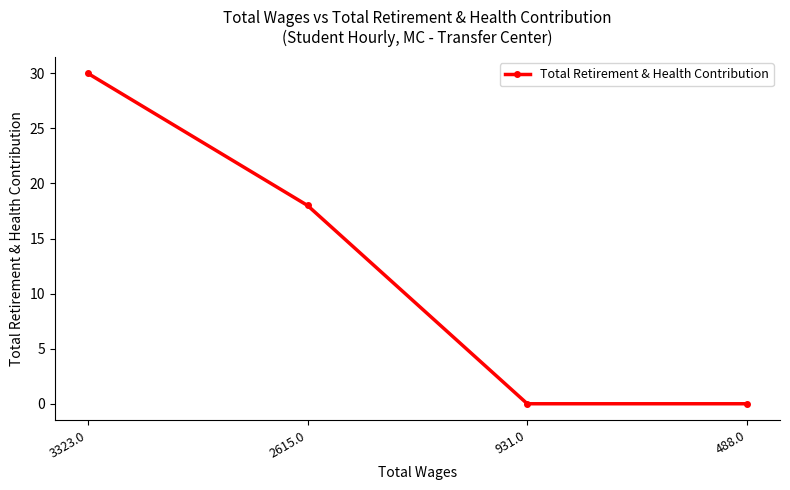

How many distinct data groups are displayed?

1